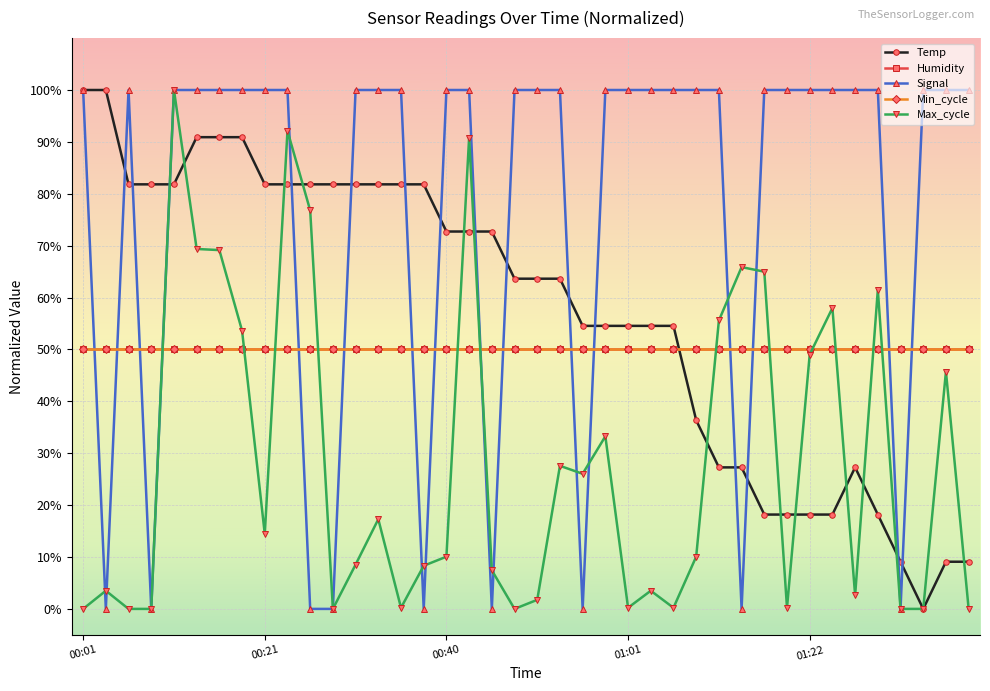

How many intersections are there between Temp and Max_cycle?

13